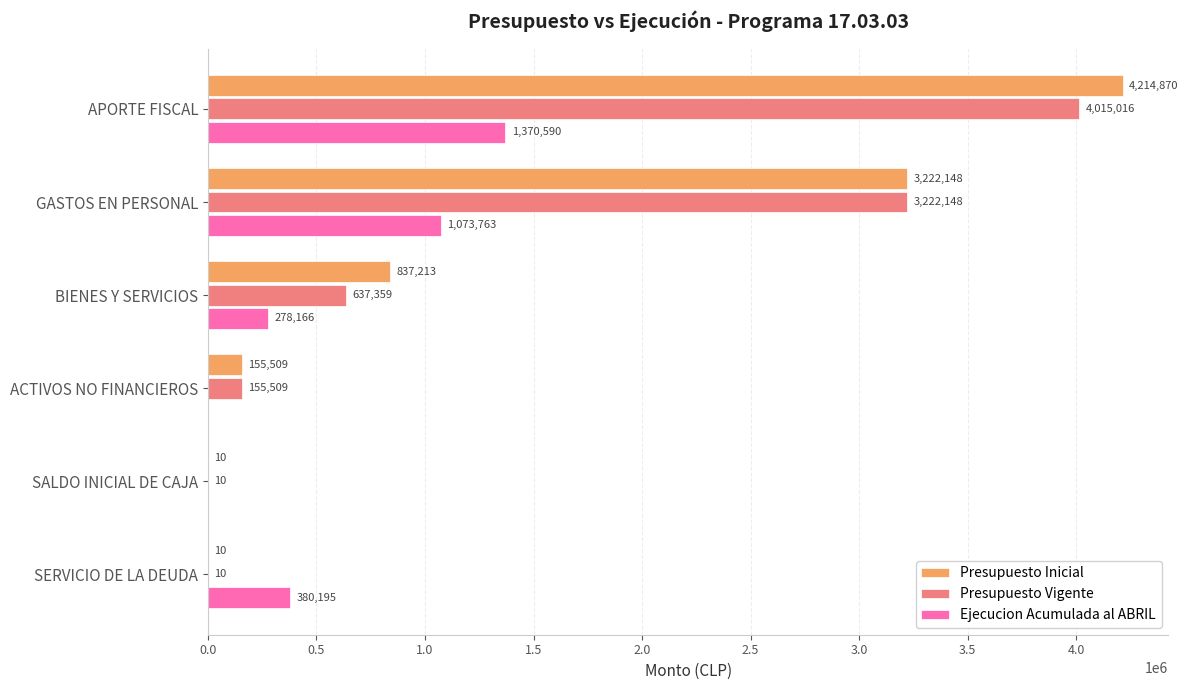

What are all the series names shown in the legend?

Presupuesto Inicial, Presupuesto Vigente, Ejecucion Acumulada al ABRIL